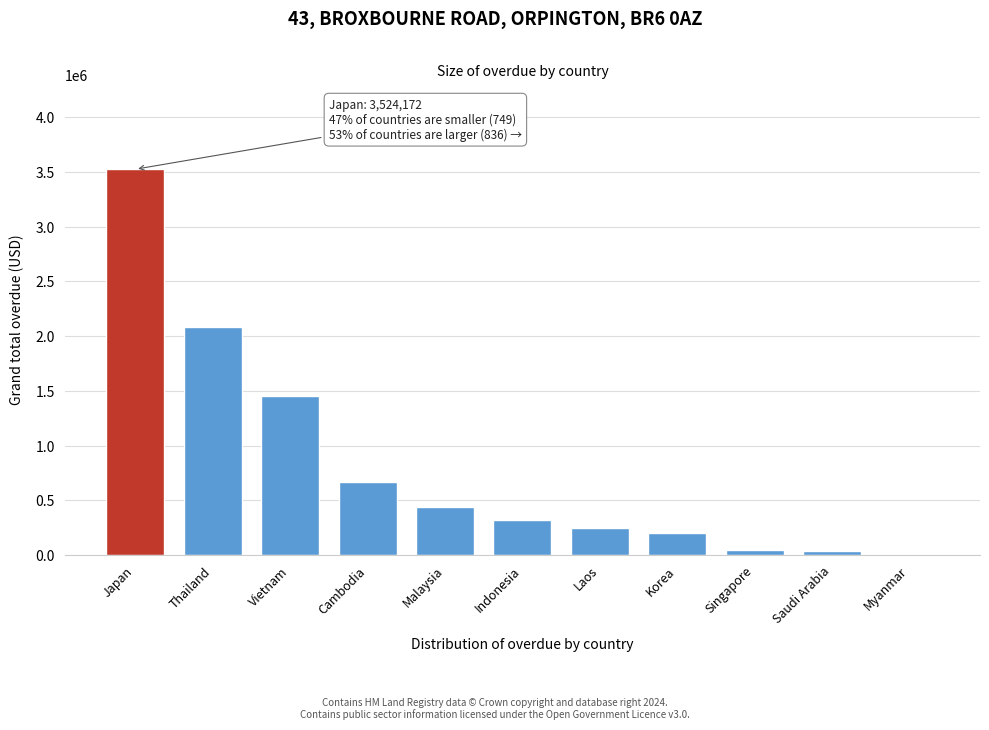

At which category does the chart reach its peak across all series?

Japan